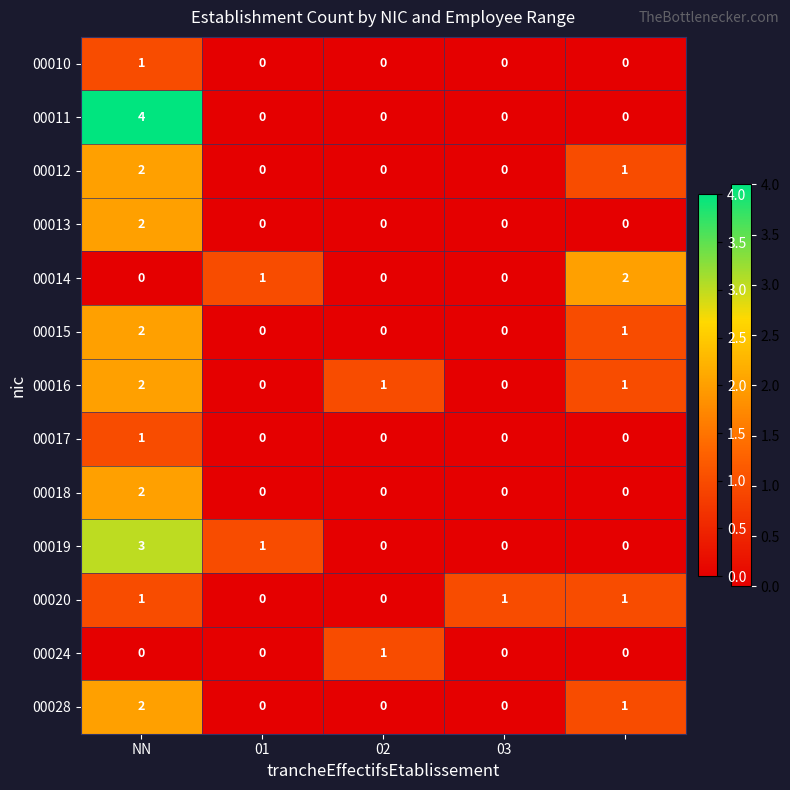

Which series has the largest range (max minus min)?

00011